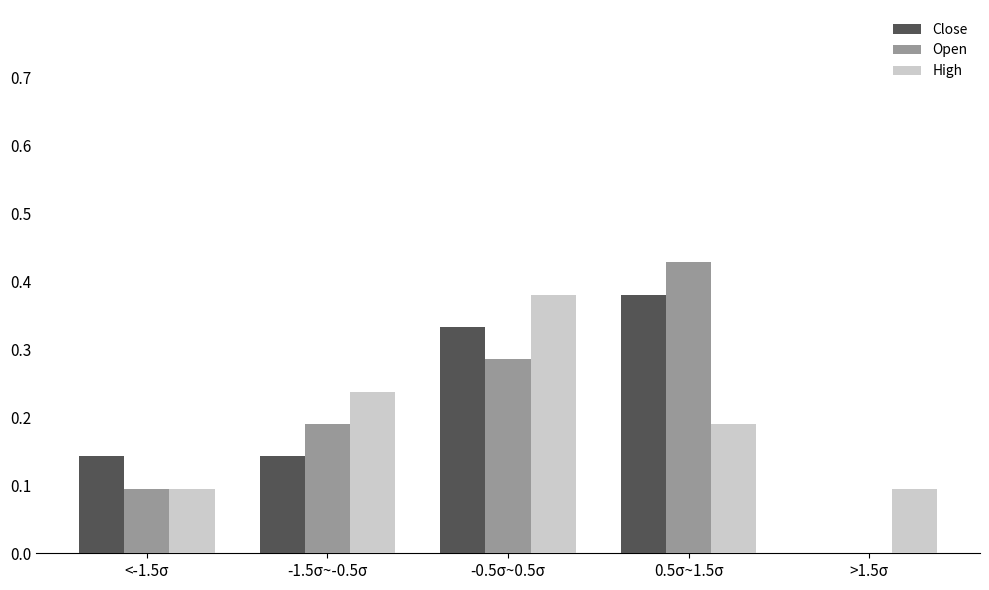

What is the total value across all series at -1.5σ~-0.5σ?

0.6